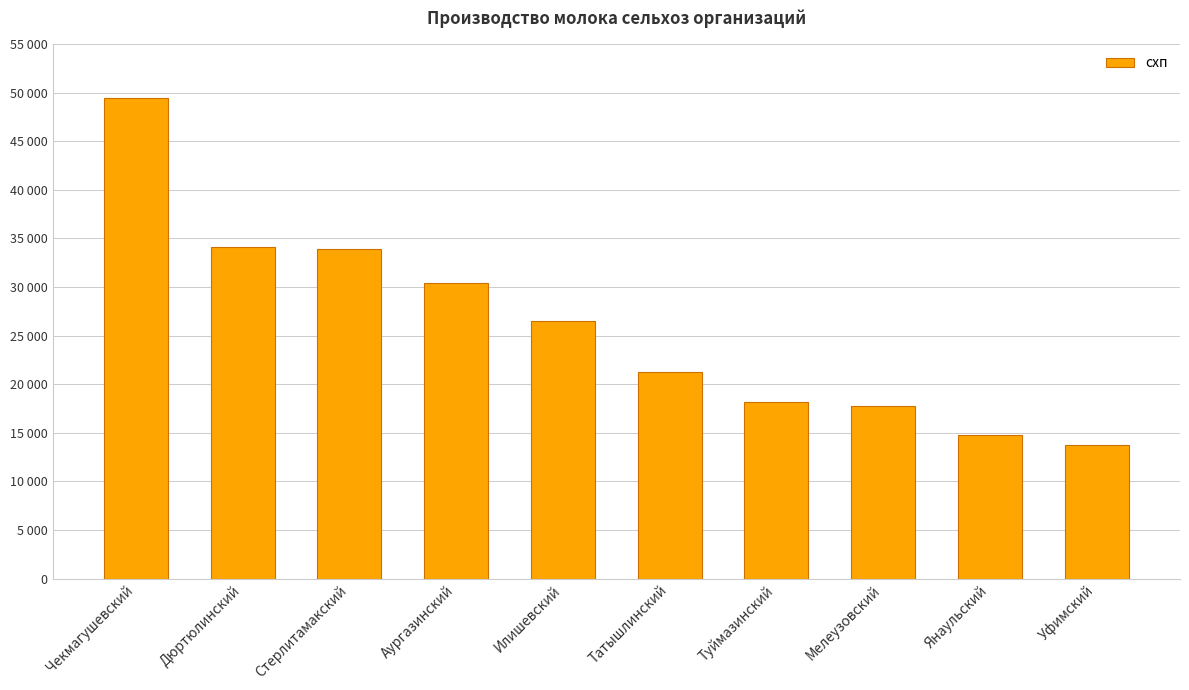

The chart shows a value of 49440.4 at Чекмагушевский. True or false?

True